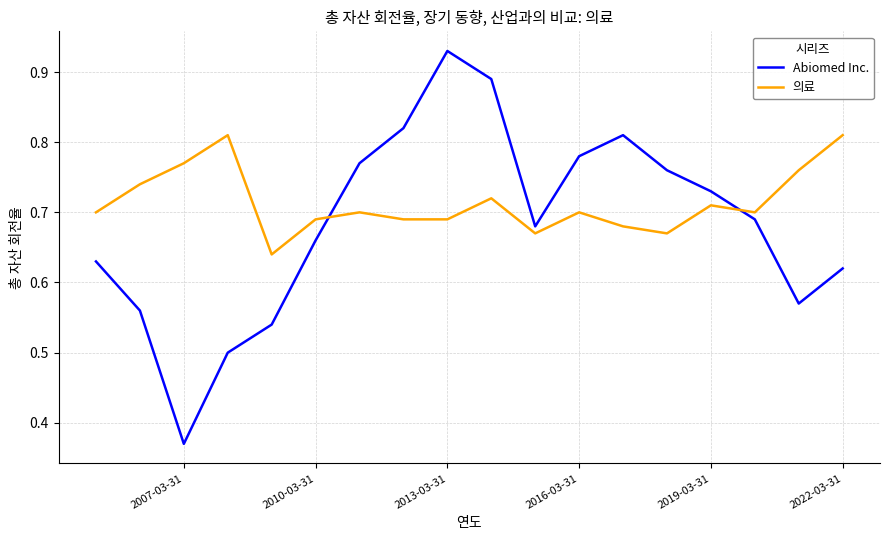

List the series in order of their overall mean, highest first.

의료, Abiomed Inc.